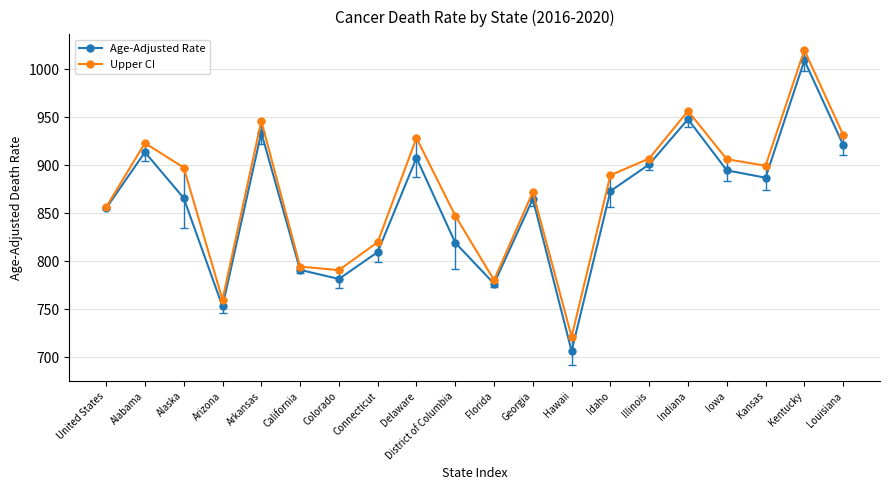

What is the spread (max minus min) of values at United States?

1.1